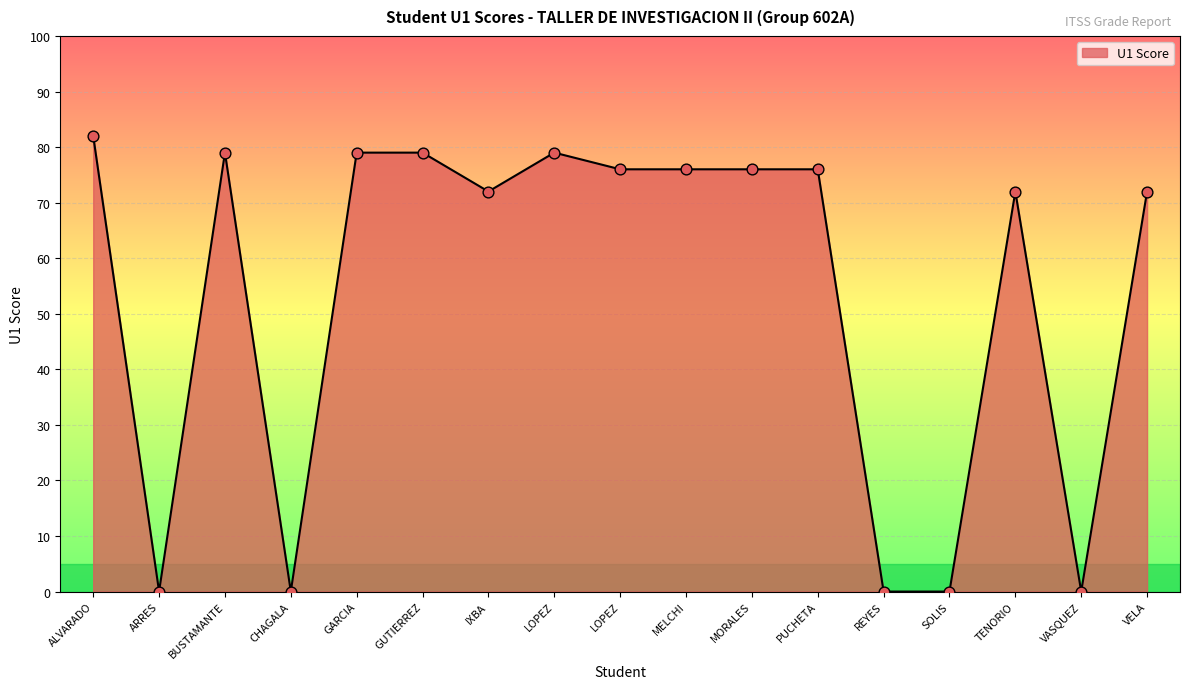

Does the chart have visible grid lines?

Yes